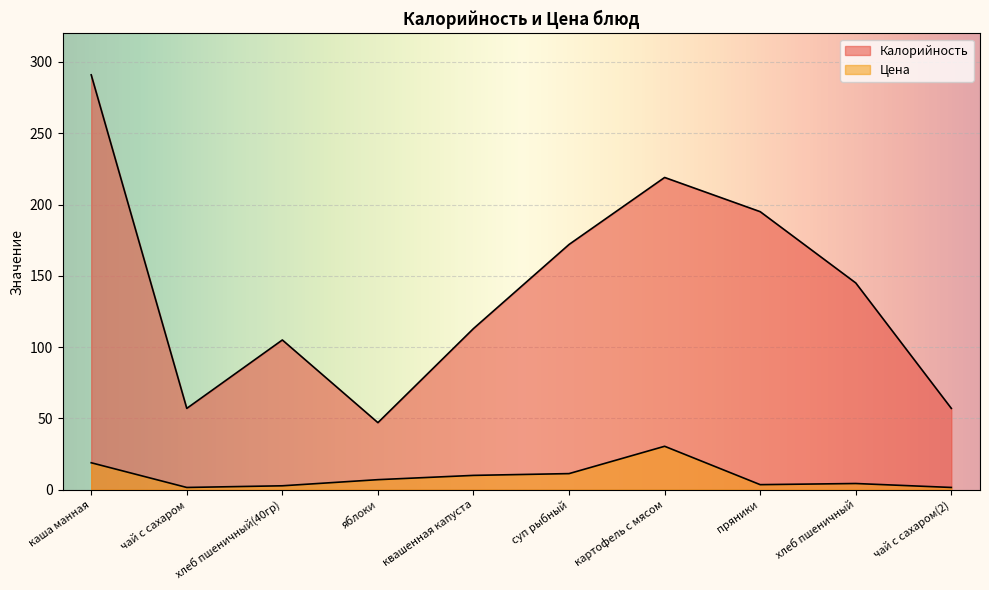

The value of Калорийность at пряники is 195.0. True or false?

True